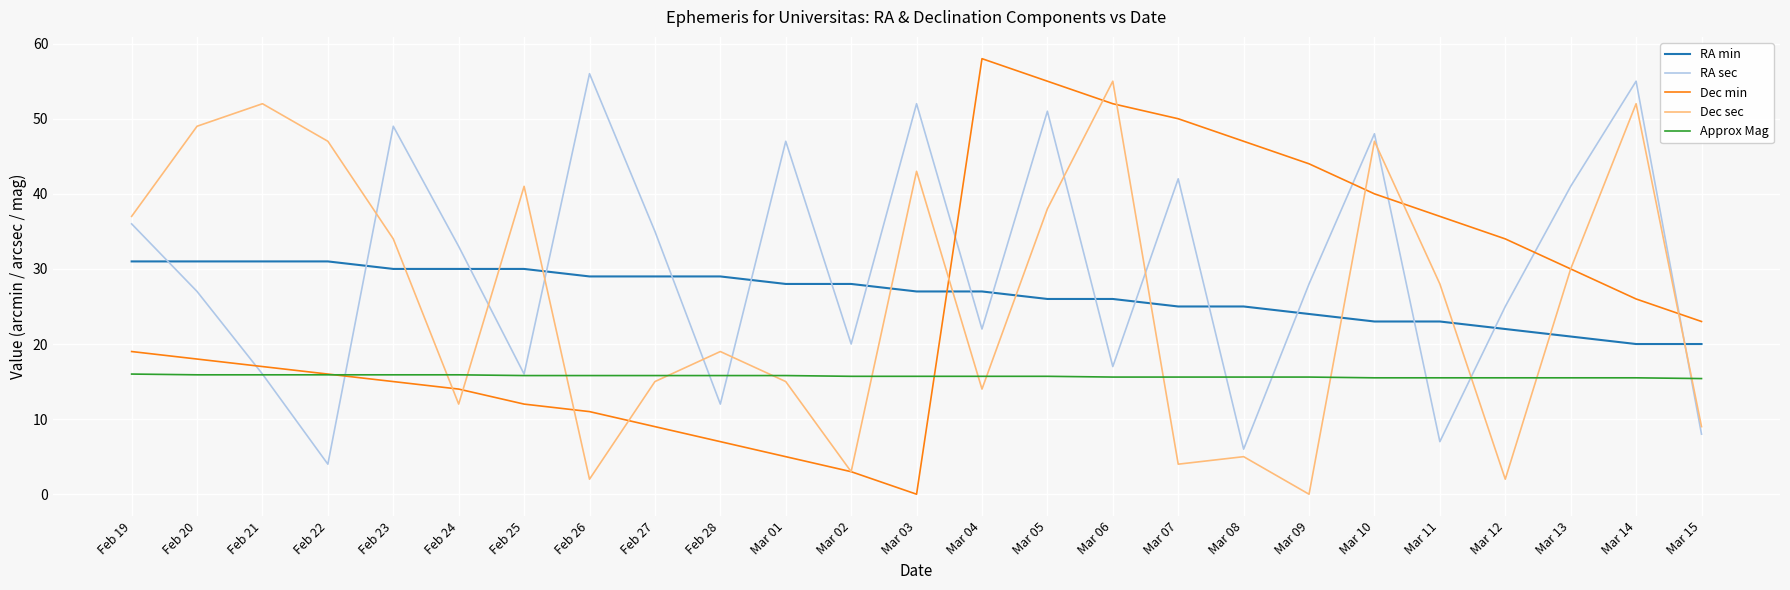

At which category does Dec sec reach its first local valley?

Feb 24